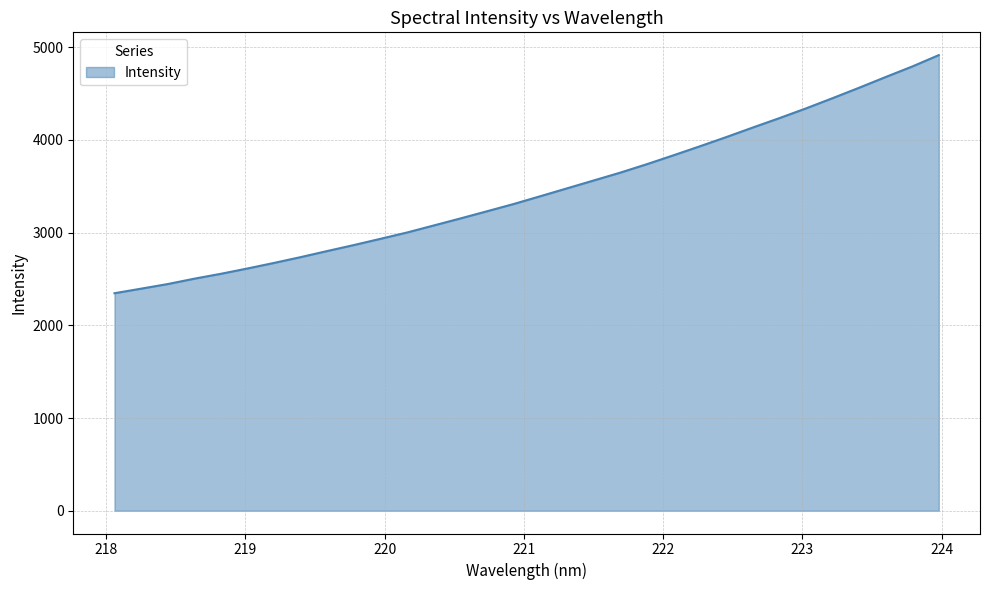

What is the difference between the maximum and minimum values?

2568.4